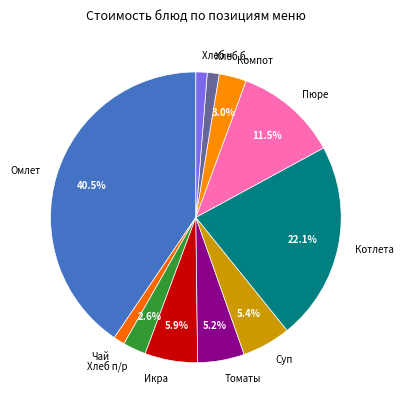

How many segments does this pie chart have?

11